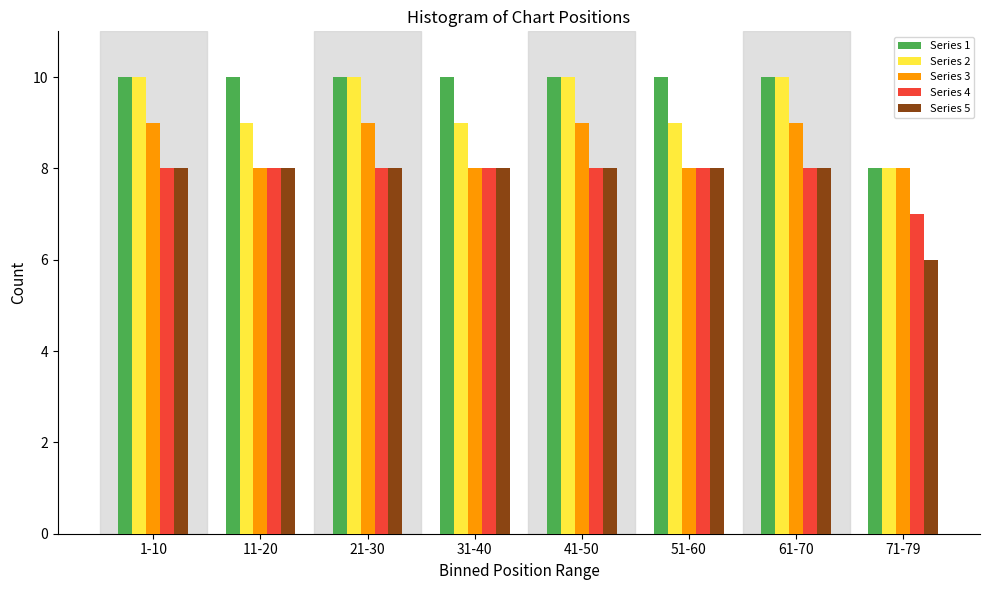

What is the lowest value of the Series 5 series?

6